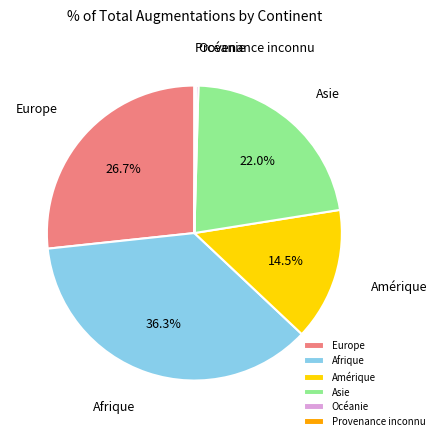

Which slice is the largest?

Afrique